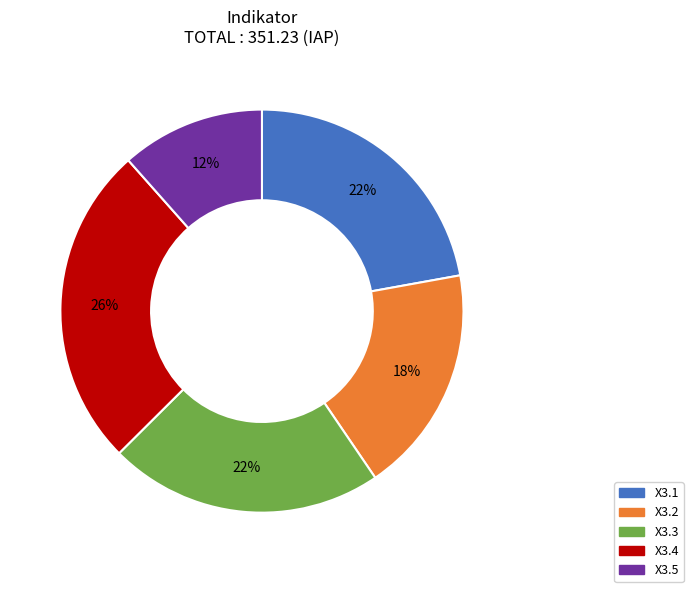

Is there any slice that represents more than half of the pie?

No